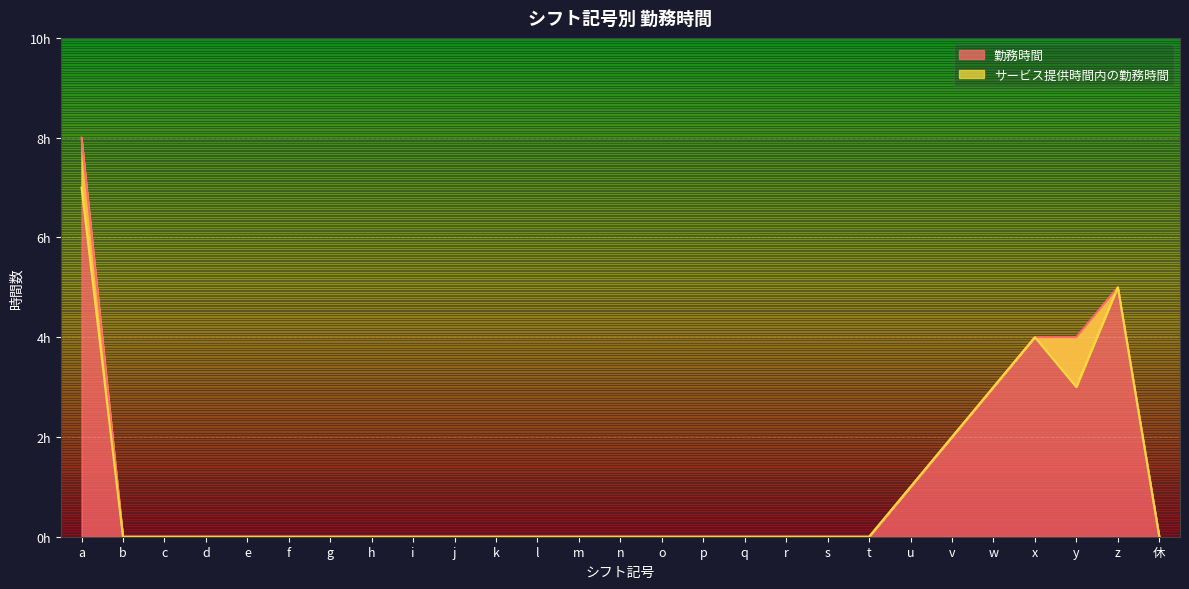

In サービス提供時間内の勤務時間, how many points are higher than both neighbors (excluding endpoints)?

2